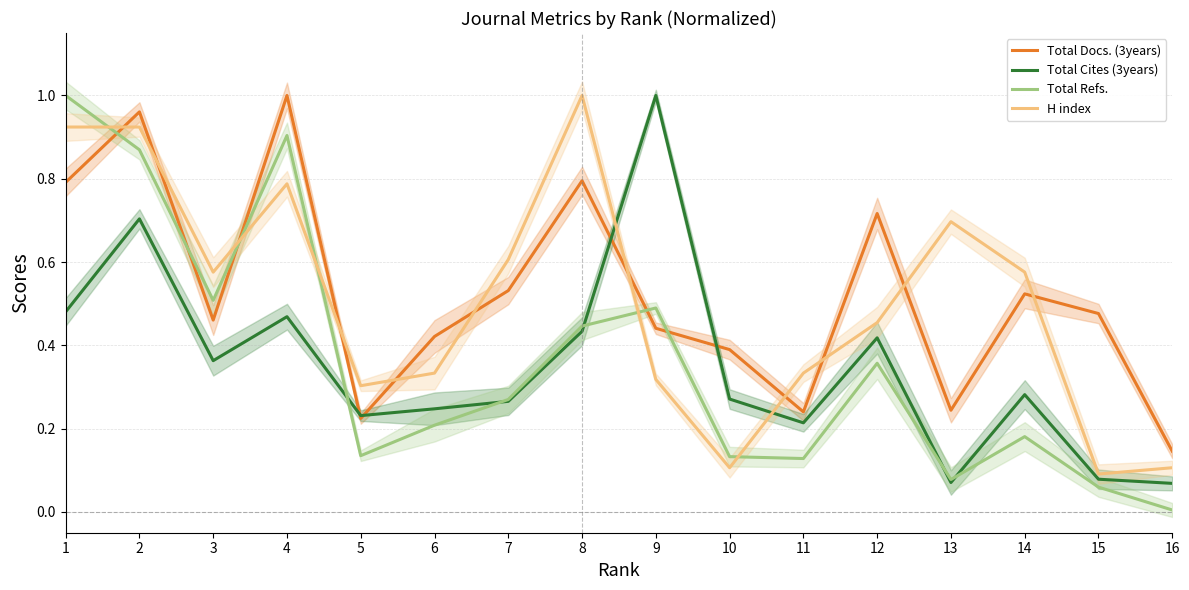

Between 4 and 11, which is larger?

4